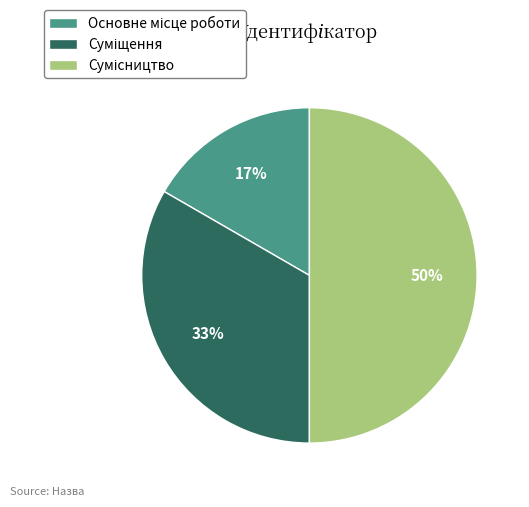

To the nearest percent, what is the difference between the largest and smallest slice percentages?

33%